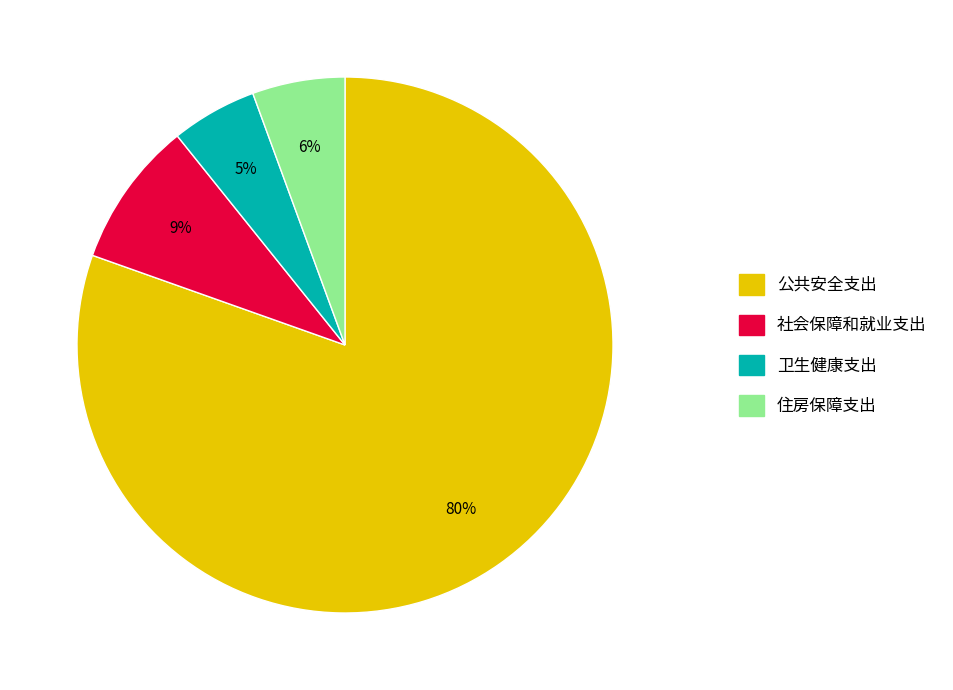

Is the sum of 住房保障支出 and 社会保障和就业支出 greater than half?

No